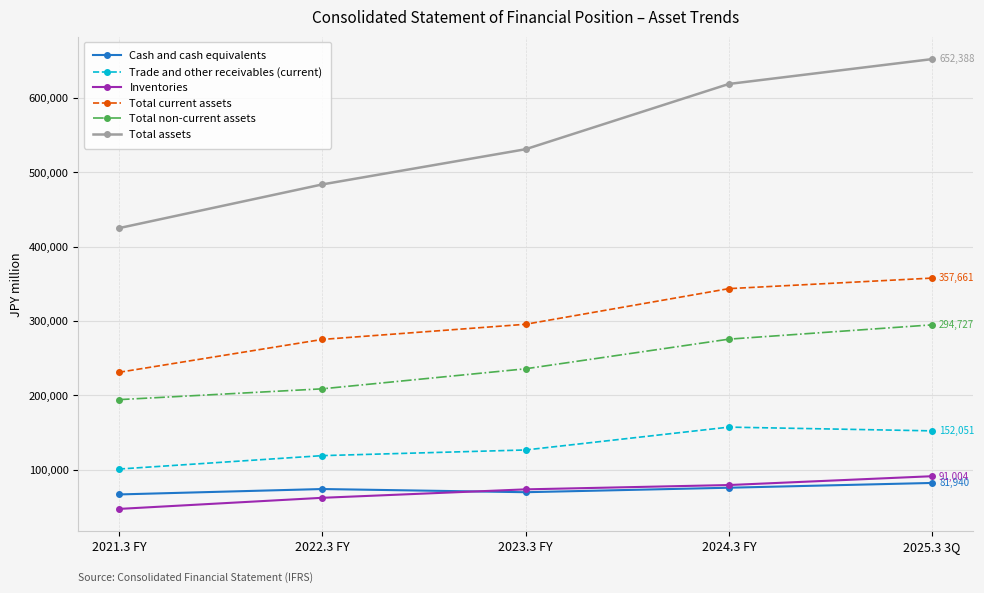

What is the lowest value of the Trade and other receivables (current) series?

100641